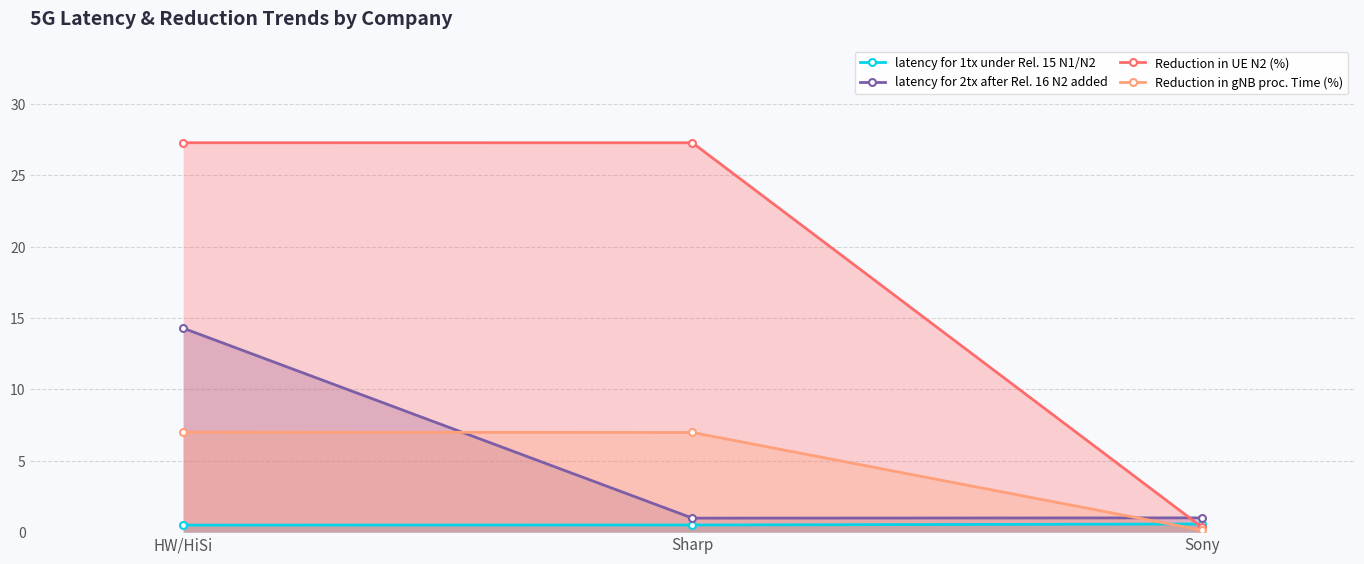

At which label does Reduction in gNB proc. Time (%) reach its peak?

HW/HiSi